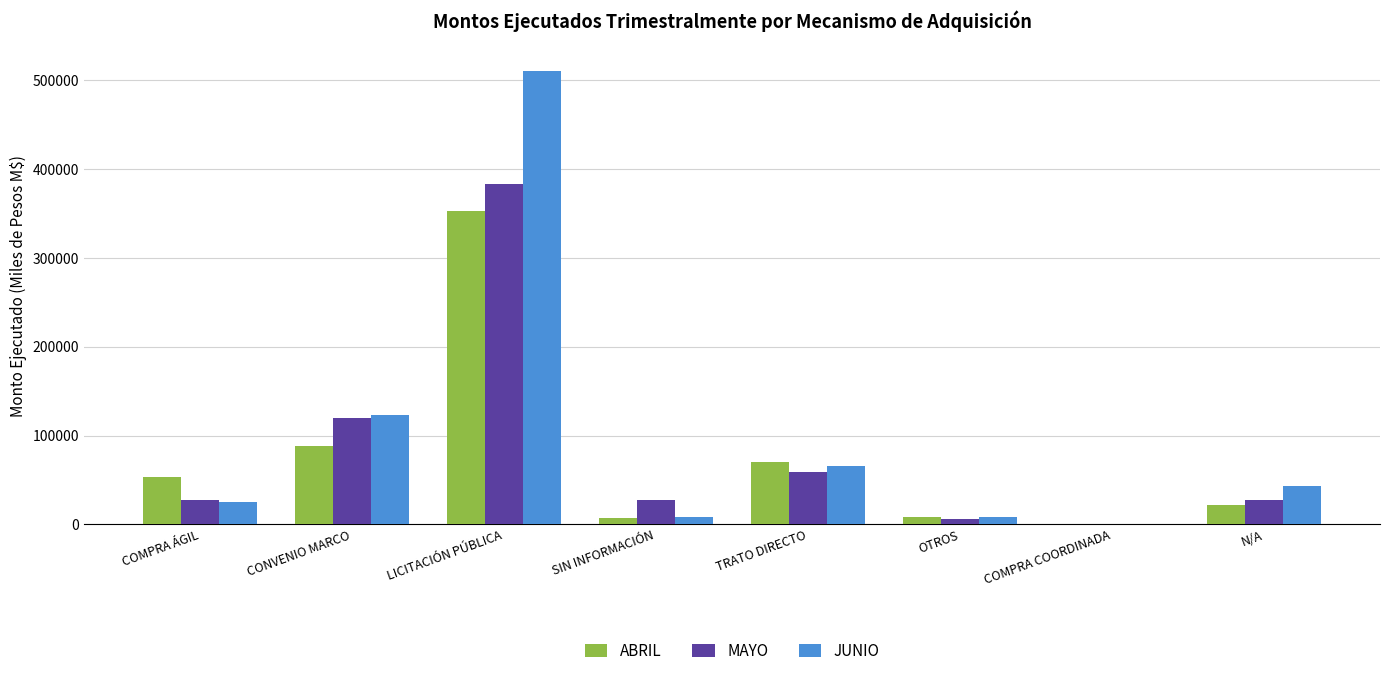

What is the greatest value displayed?

510346.8